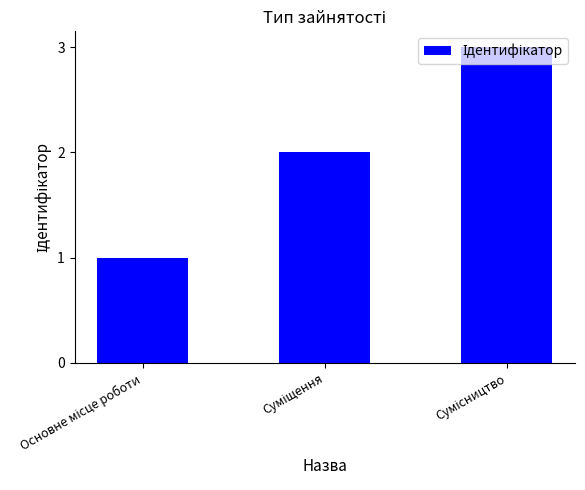

What is the value of the 3rd bar from the left?

3